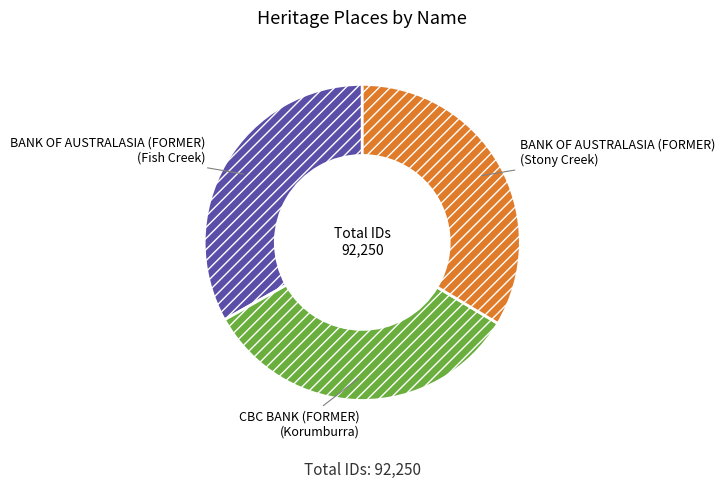

Count the number of slices in the pie.

3